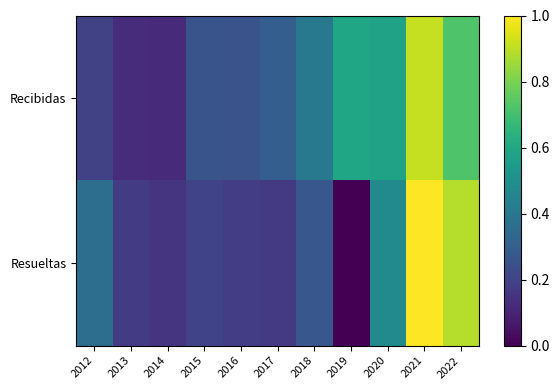

Which series has the largest total across all categories?

Recibidas